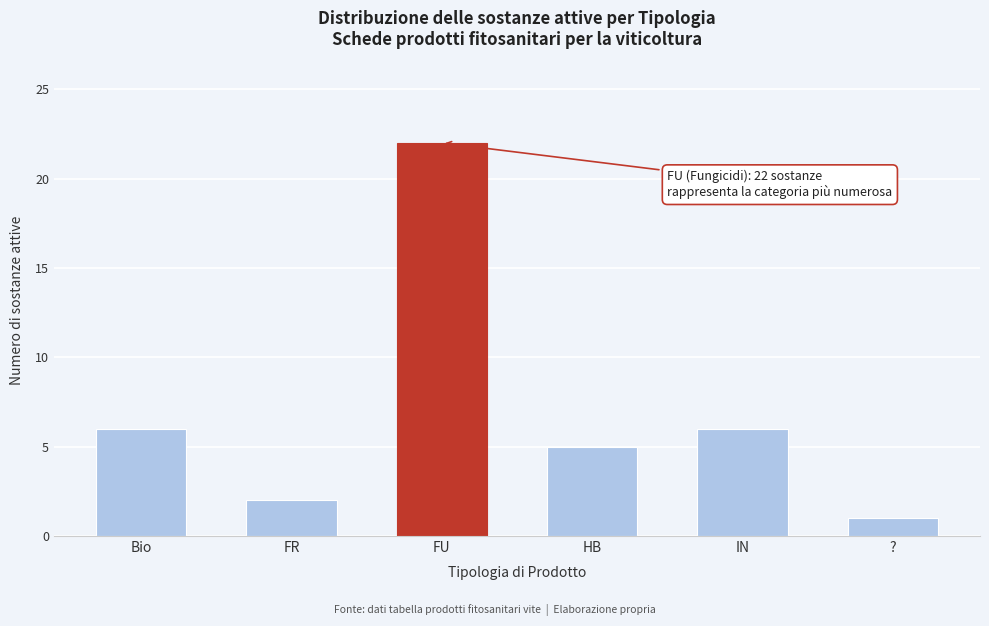

Reading left to right, list all the values displayed in this chart.

Bio=6	FR=2	FU=22	HB=5	IN=6	?=1